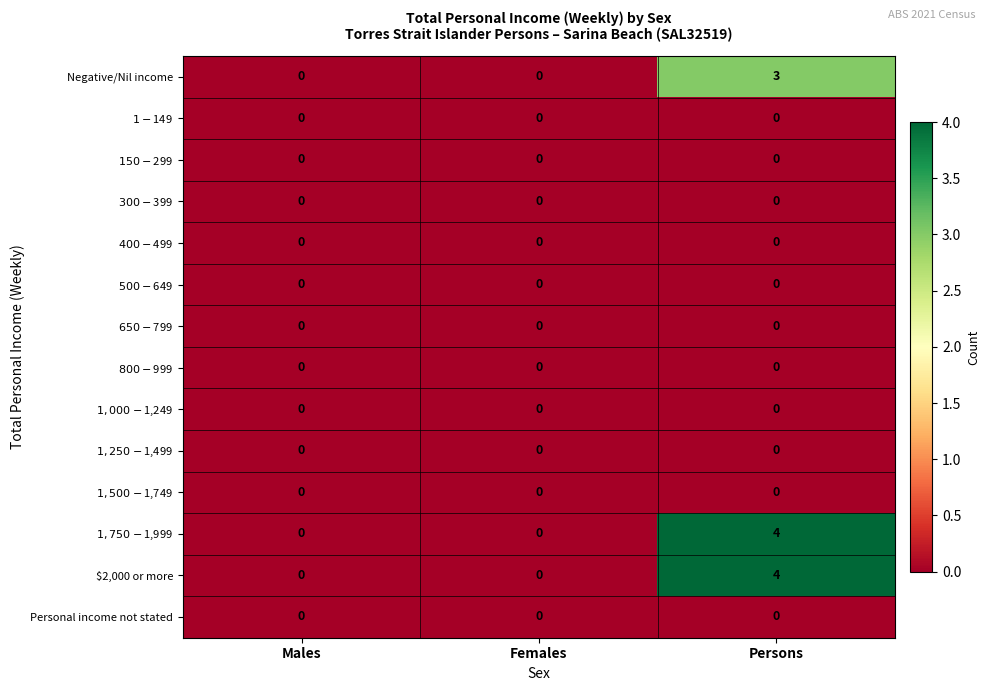

Which category has the highest value across all series?

Persons